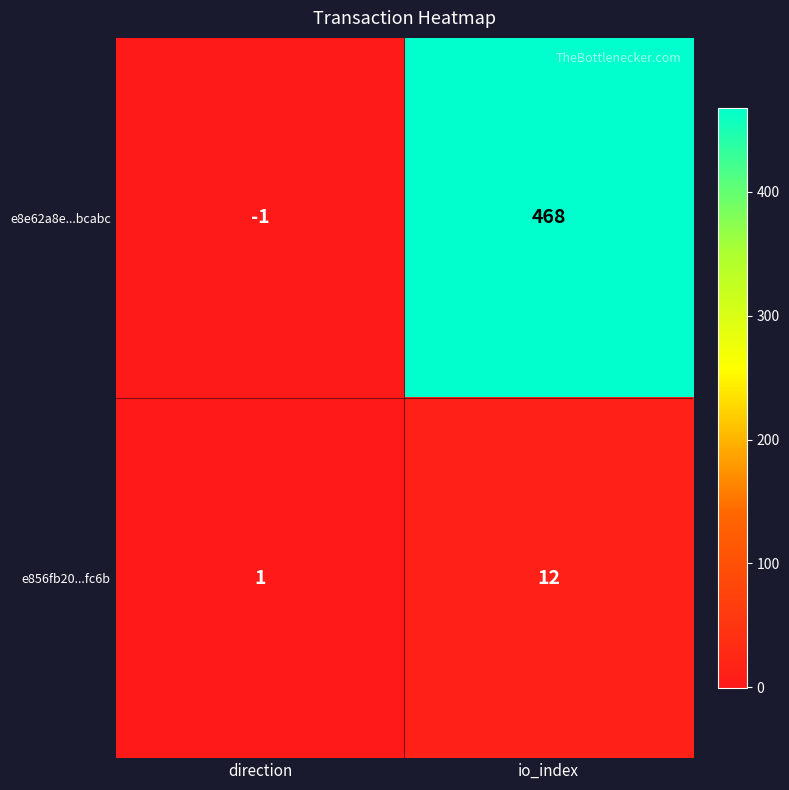

Which series has the largest range (max minus min)?

e8e62a8e...bcabc